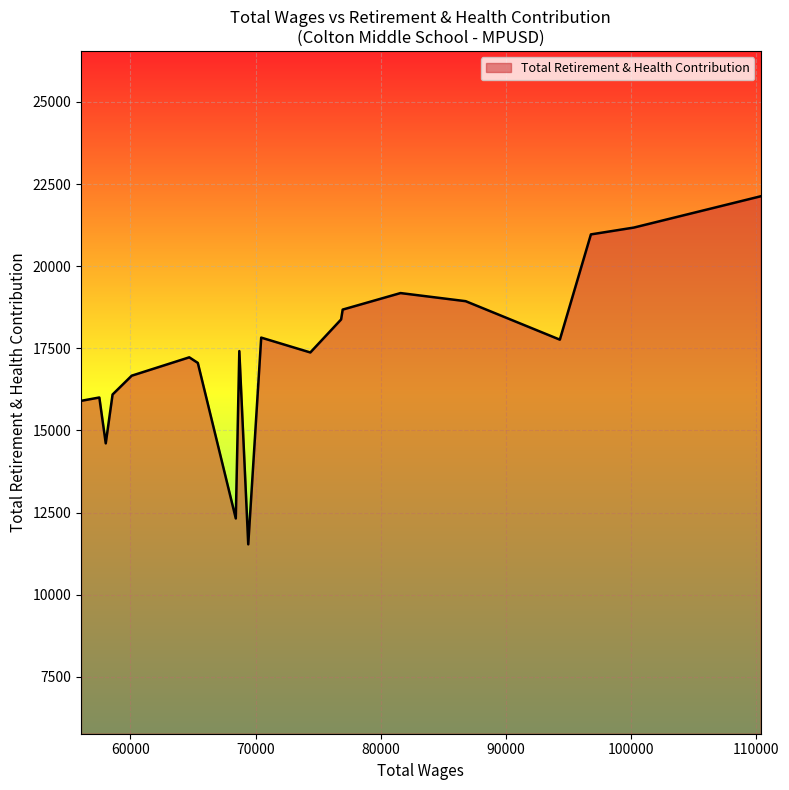

What is the smallest value displayed?

11531